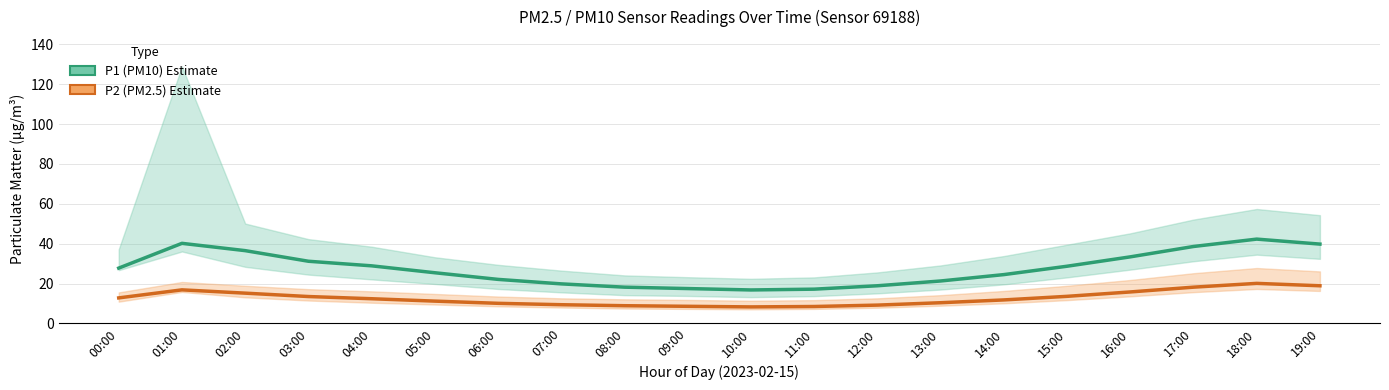

How many interior local peaks does the P1 (PM10) series have?

2